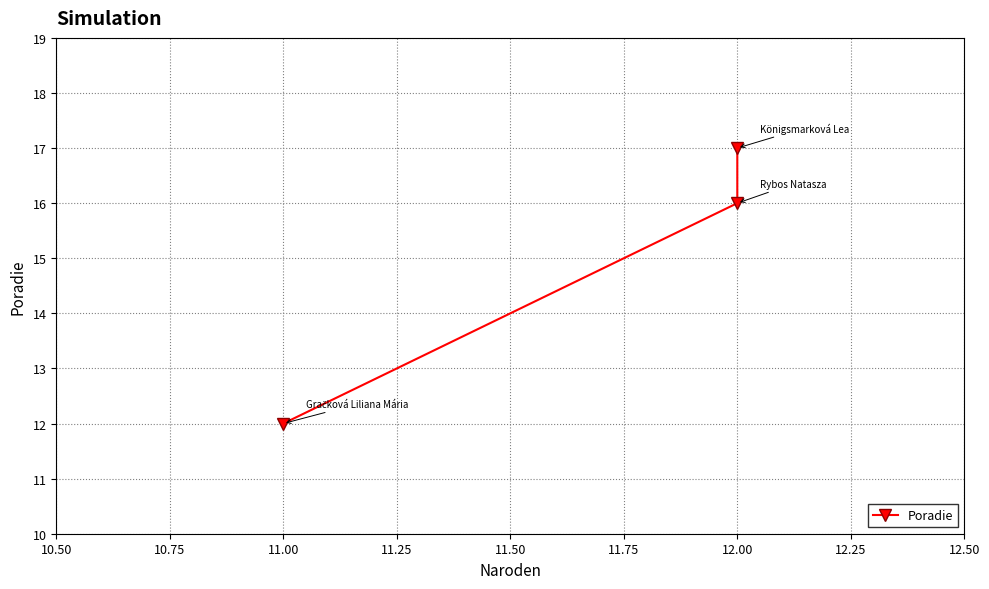

What is the sum of all values?

45